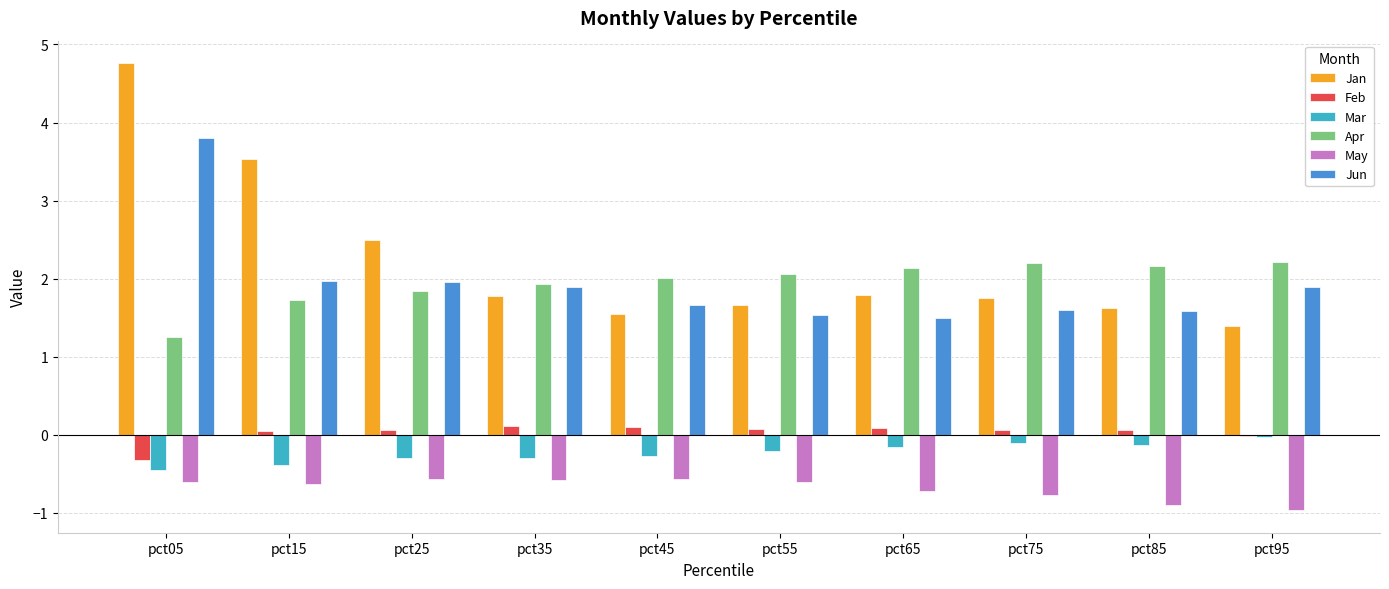

The value of Jun at pct85 is 1.6. True or false?

True